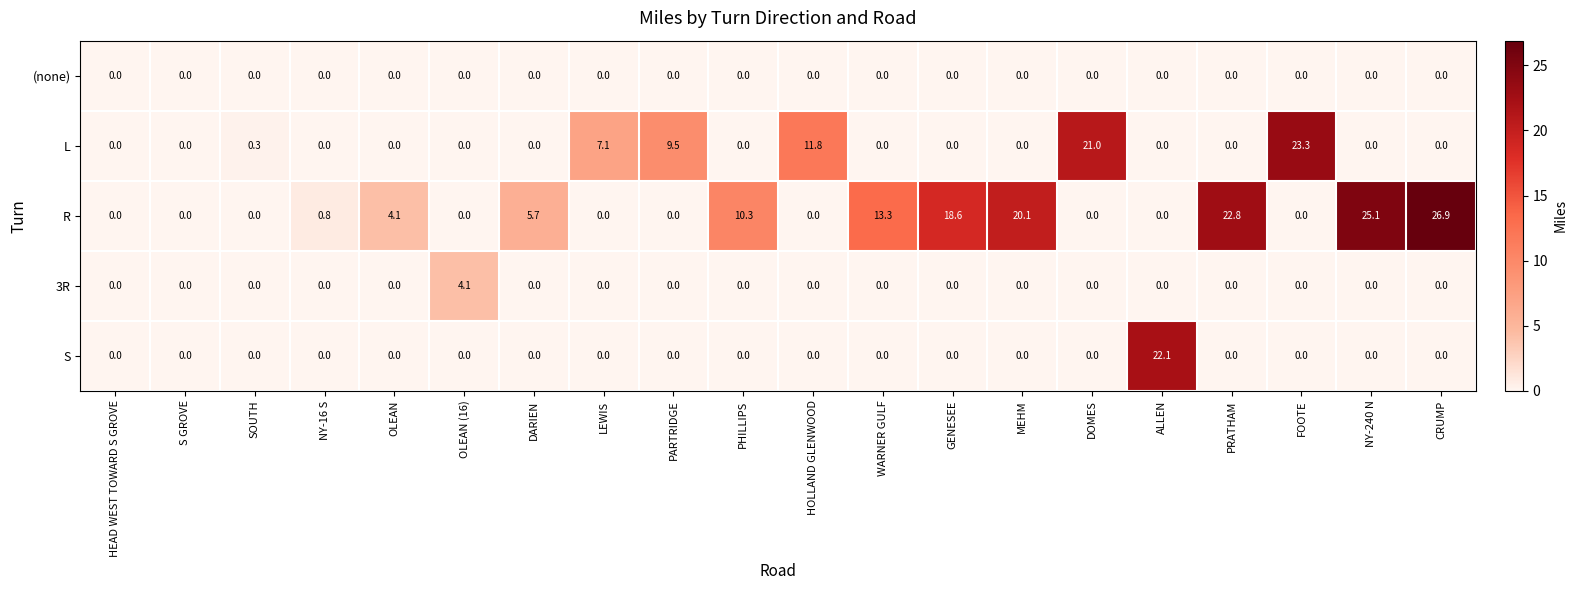

What is the greatest value displayed?

26.9